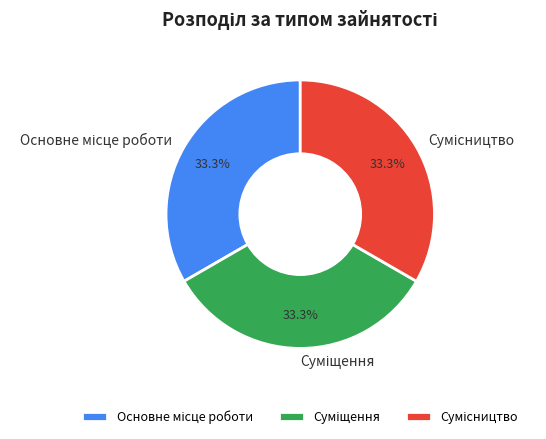

Is there a majority slice in this chart?

No